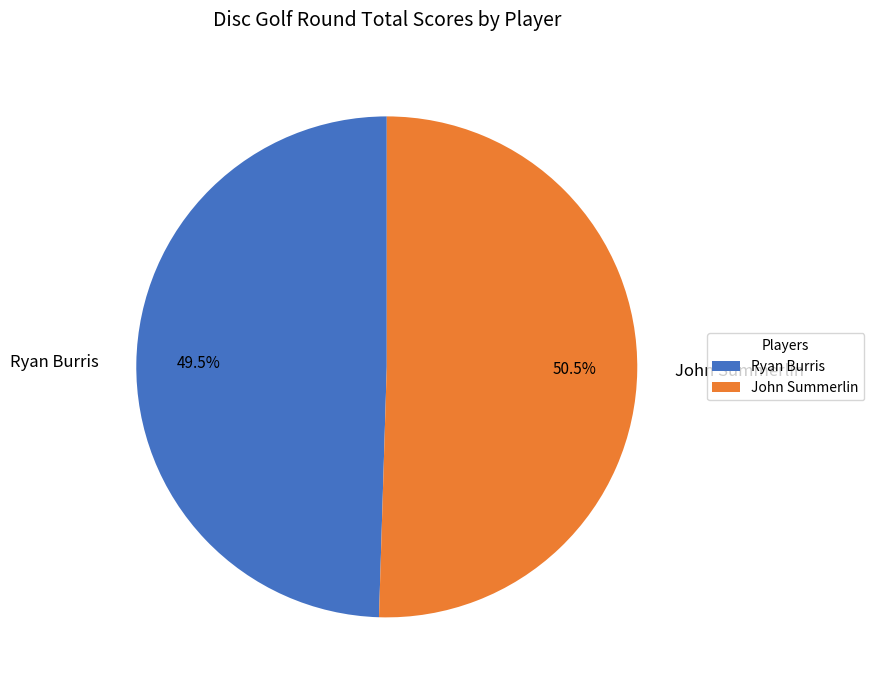

Which category accounts for the majority?

John Summerlin